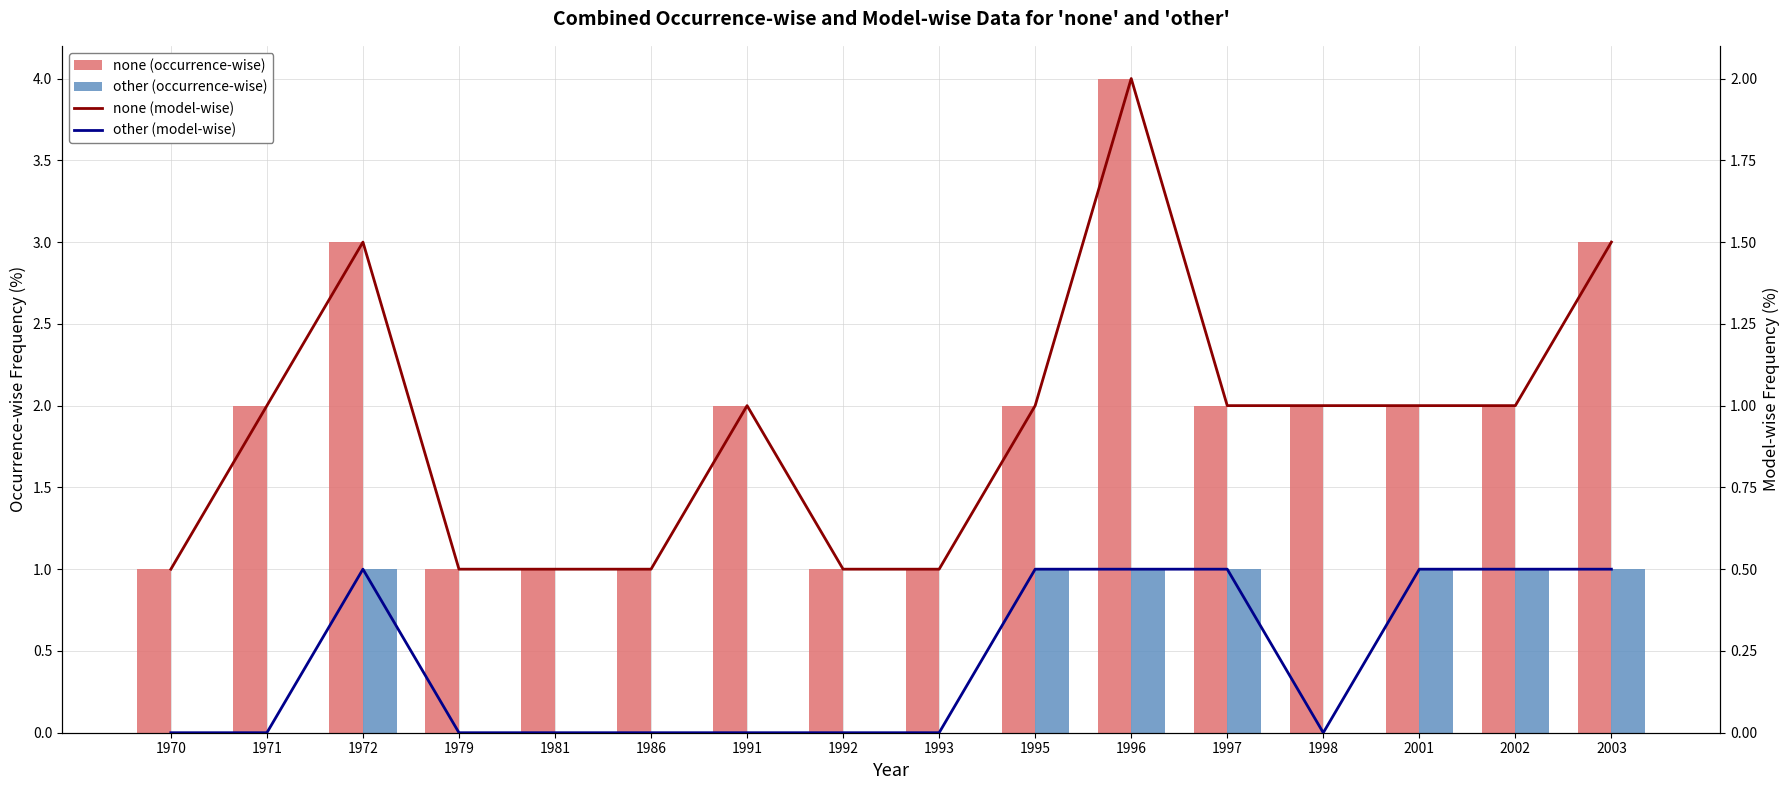

Reading left to right, list all the values displayed in this chart.

none (occurrence-wise): 1.0	2.0	3.0	1.0	1.0	1.0	2.0	1.0	1.0	2.0	4.0	2.0	2.0	2.0	2.0	3.0
other (occurrence-wise): 0.0	0.0	1.0	0.0	0.0	0.0	0.0	0.0	0.0	1.0	1.0	1.0	0.0	1.0	1.0	1.0
none (model-wise): 0.5	1.0	1.5	0.5	0.5	0.5	1.0	0.5	0.5	1.0	2.0	1.0	1.0	1.0	1.0	1.5
other (model-wise): 0.0	0.0	0.5	0.0	0.0	0.0	0.0	0.0	0.0	0.5	0.5	0.5	0.0	0.5	0.5	0.5